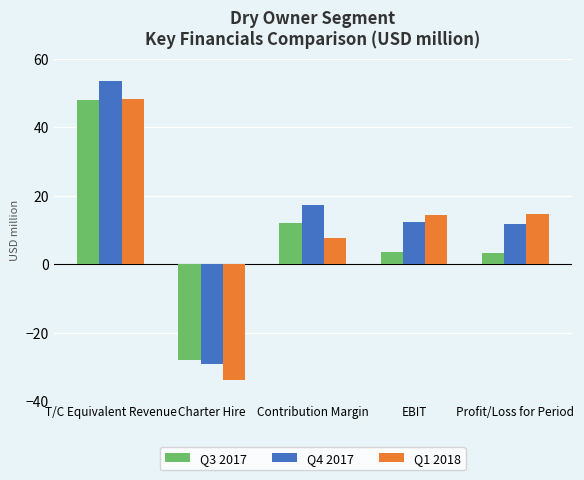

Is the value of Q3 2017 at Profit/Loss for Period greater than the value of Q4 2017 at Charter Hire?

Yes